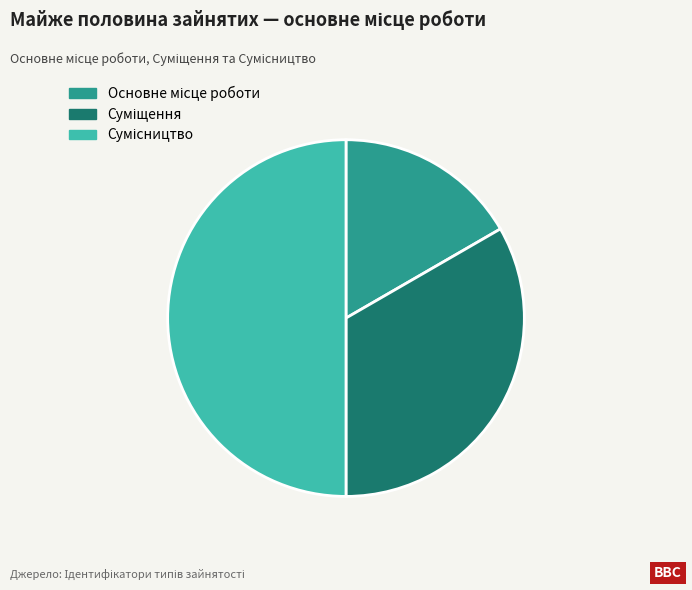

What portion of the pie excludes Сумісництво?

50.0%